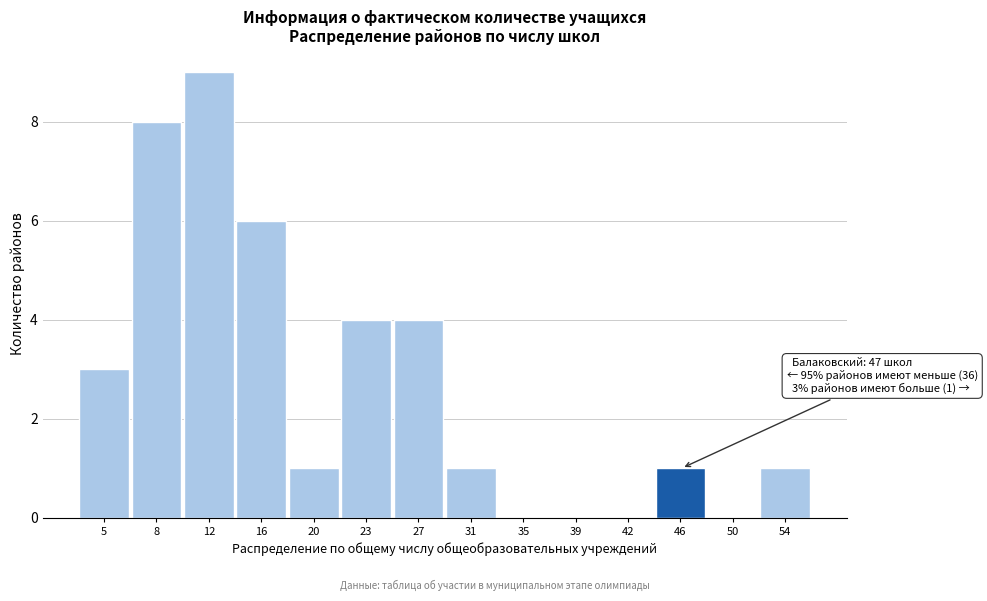

Reading left to right, transcribe all the data shown in this chart.

5=3	8=8	12=9	16=6	20=1	23=4	27=4	31=1	35=0	39=0	42=0	46=1	50=0	54=1